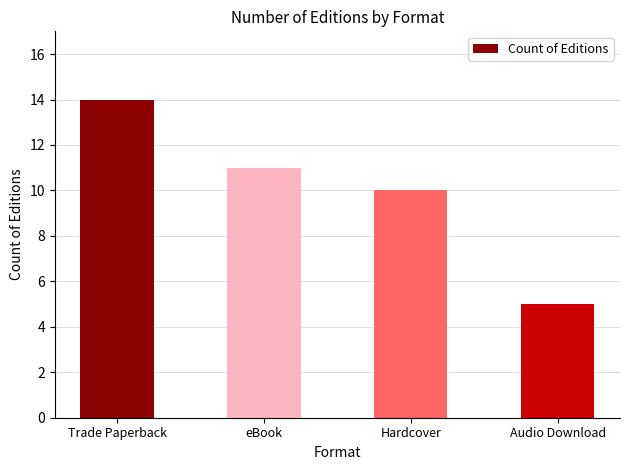

Reading left to right, transcribe all the data shown in this chart.

Trade Paperback=14	eBook=11	Hardcover=10	Audio Download=5